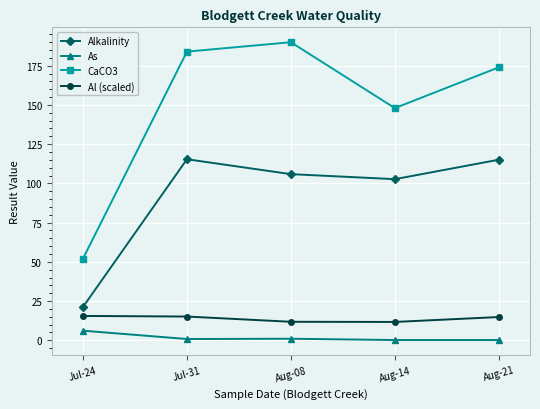

What is the label of the 3rd point from the right?

Aug-08